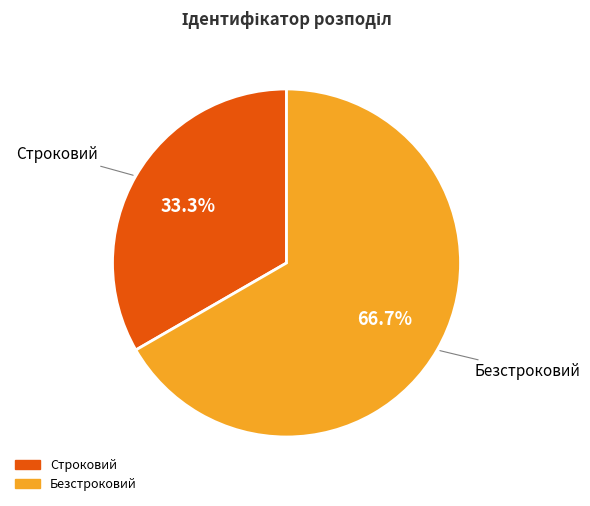

How many slices are in this pie chart?

2